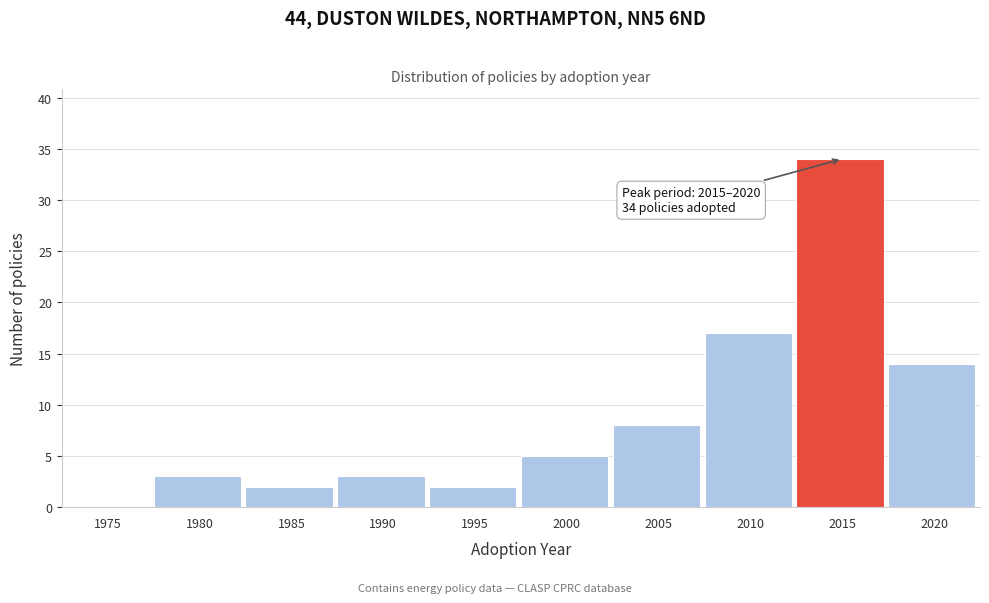

Reading right to left, transcribe all the data shown in this chart.

2020=14	2015=34	2010=17	2005=8	2000=5	1995=2	1990=3	1985=2	1980=3	1975=0